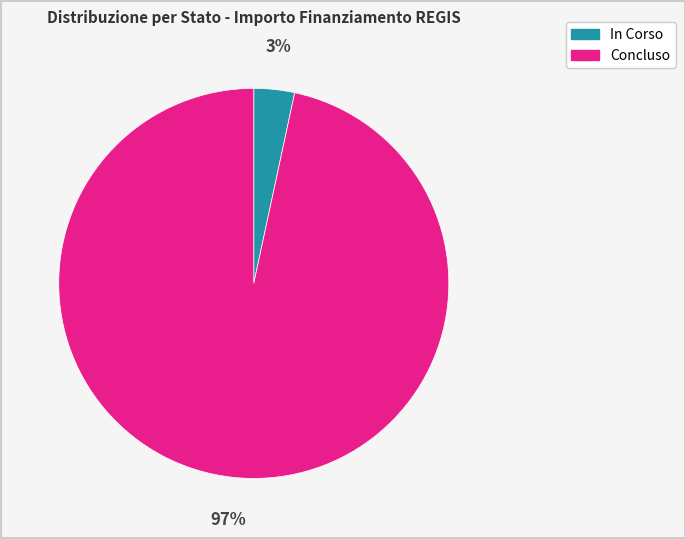

The Concluso slice represents 97% of the pie. True or false?

True